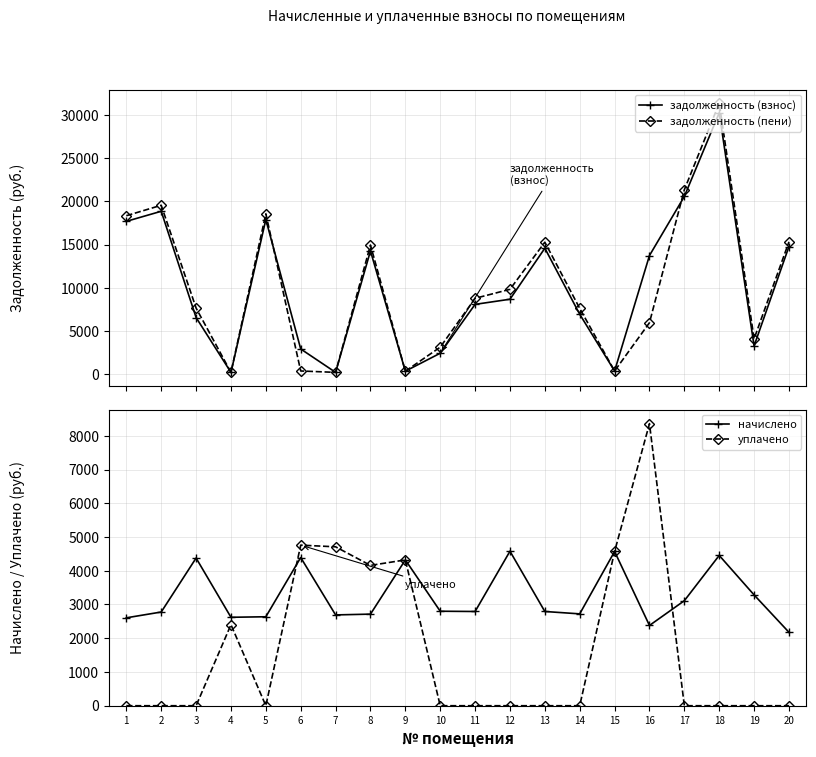

What are all the series names shown in the legend?

задолженность (взнос), задолженность (пени), начислено, уплачено